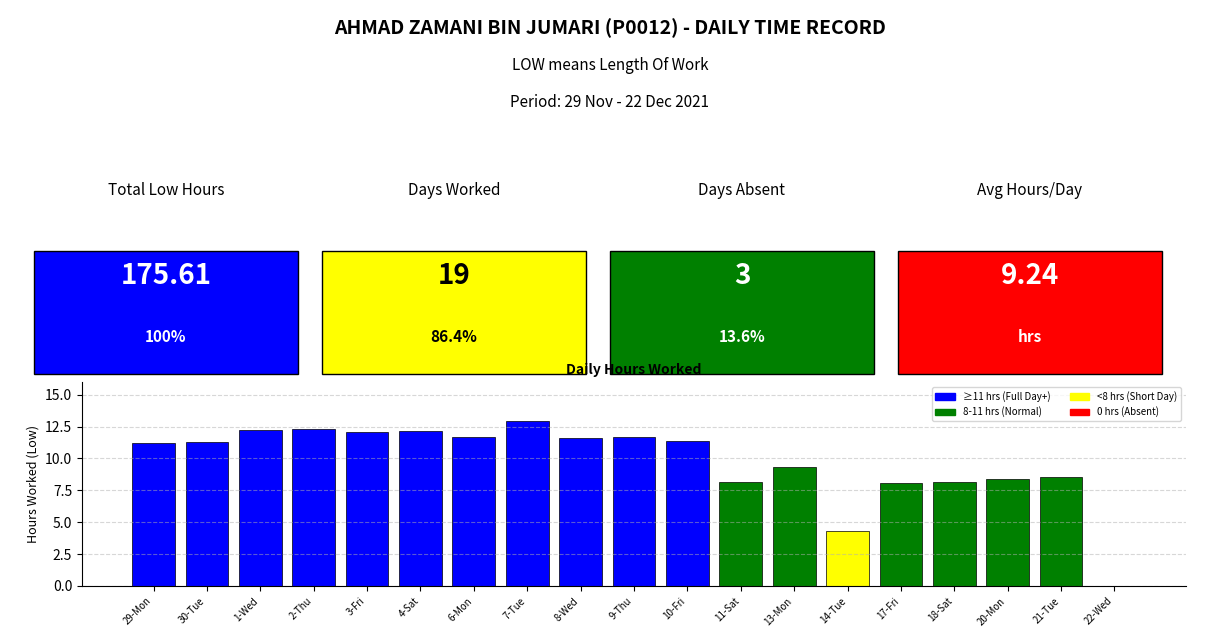

Approximately how many times larger is the value at 4-Sat compared to 11-Sat?

1.5